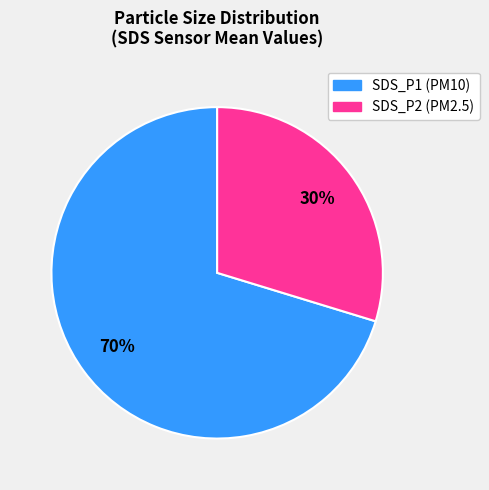

Count the number of slices in the pie.

2